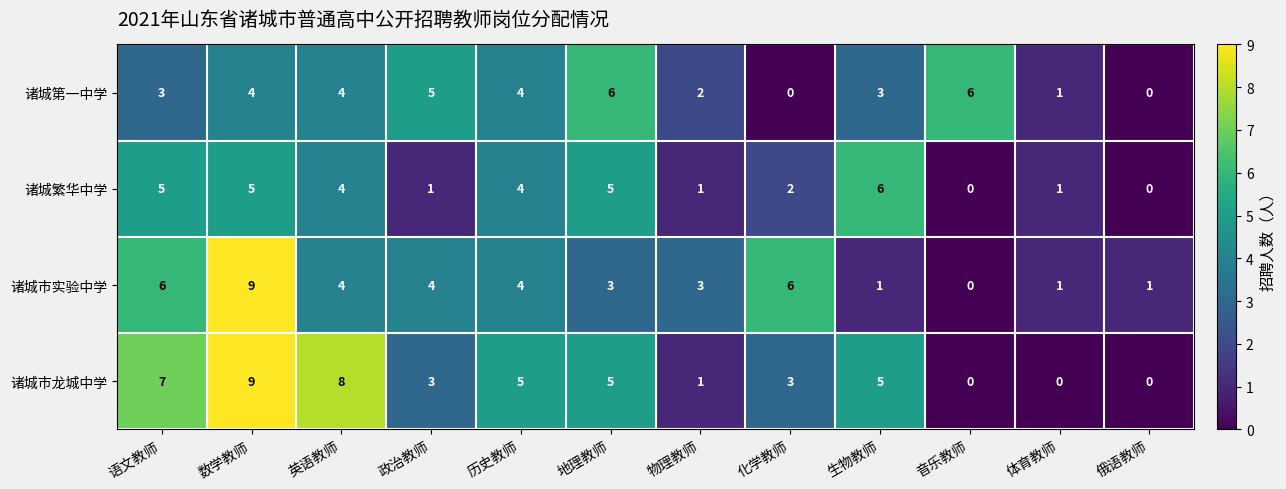

At which category is the sum across all series the highest?

数学教师